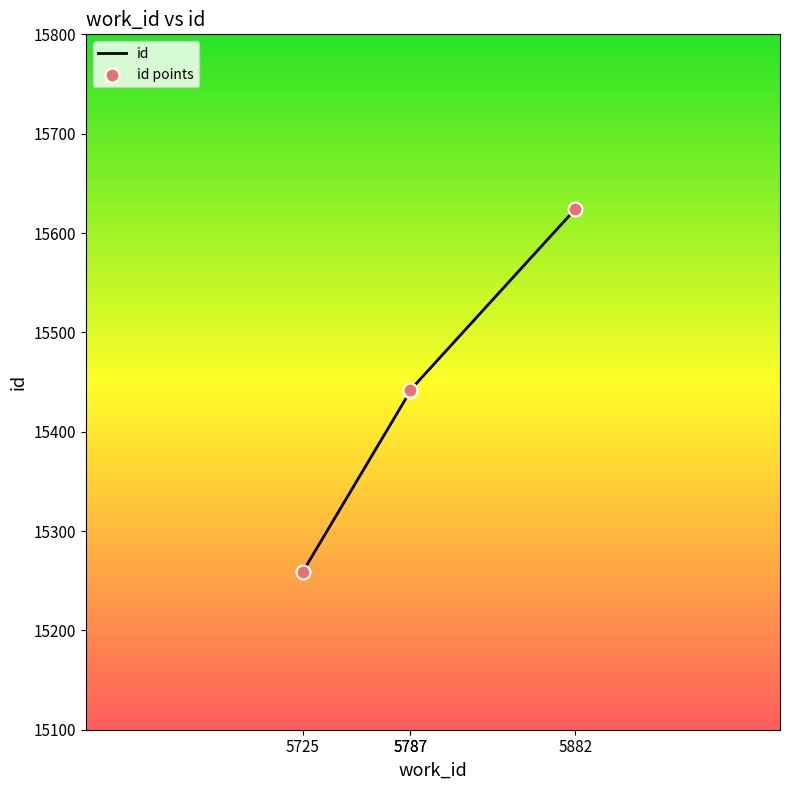

What is the change in value from 5787 to 5882?

+183